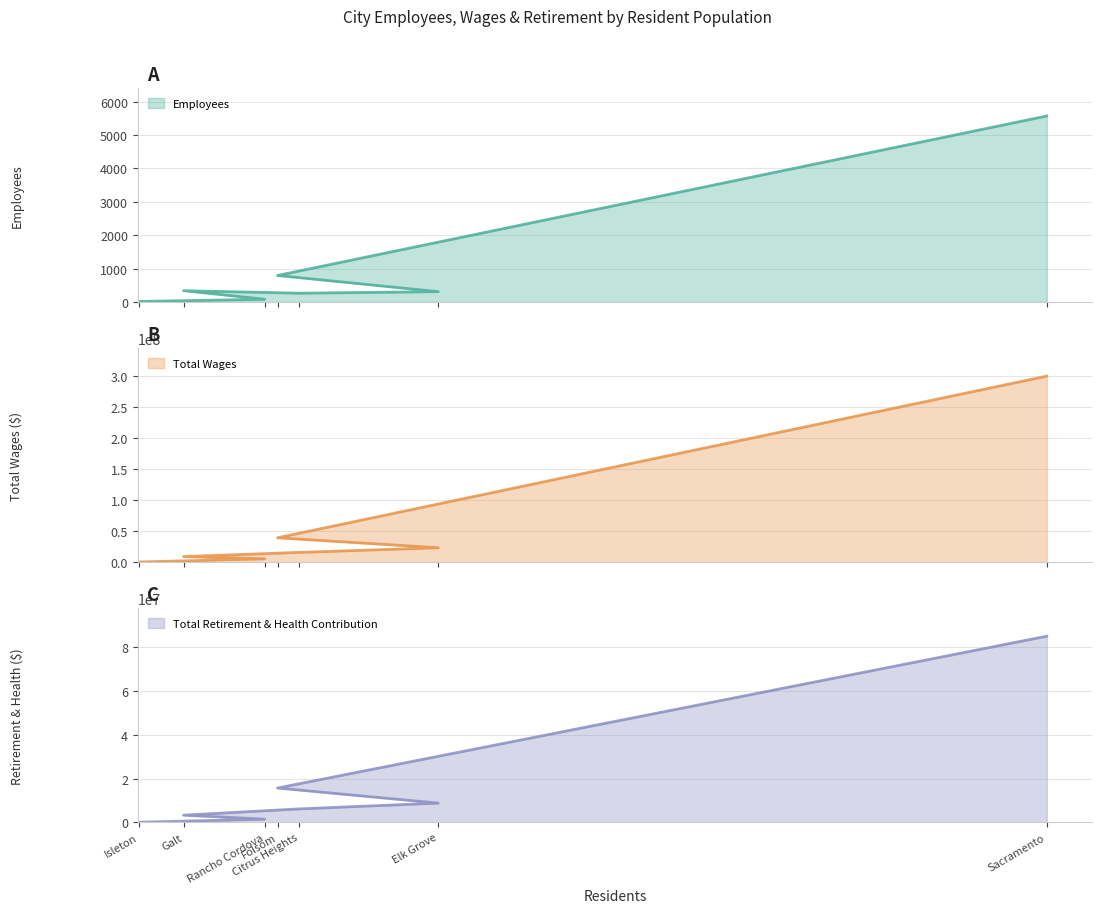

True or false: Employees and Total Retirement & Health Contribution intersect in this chart.

False